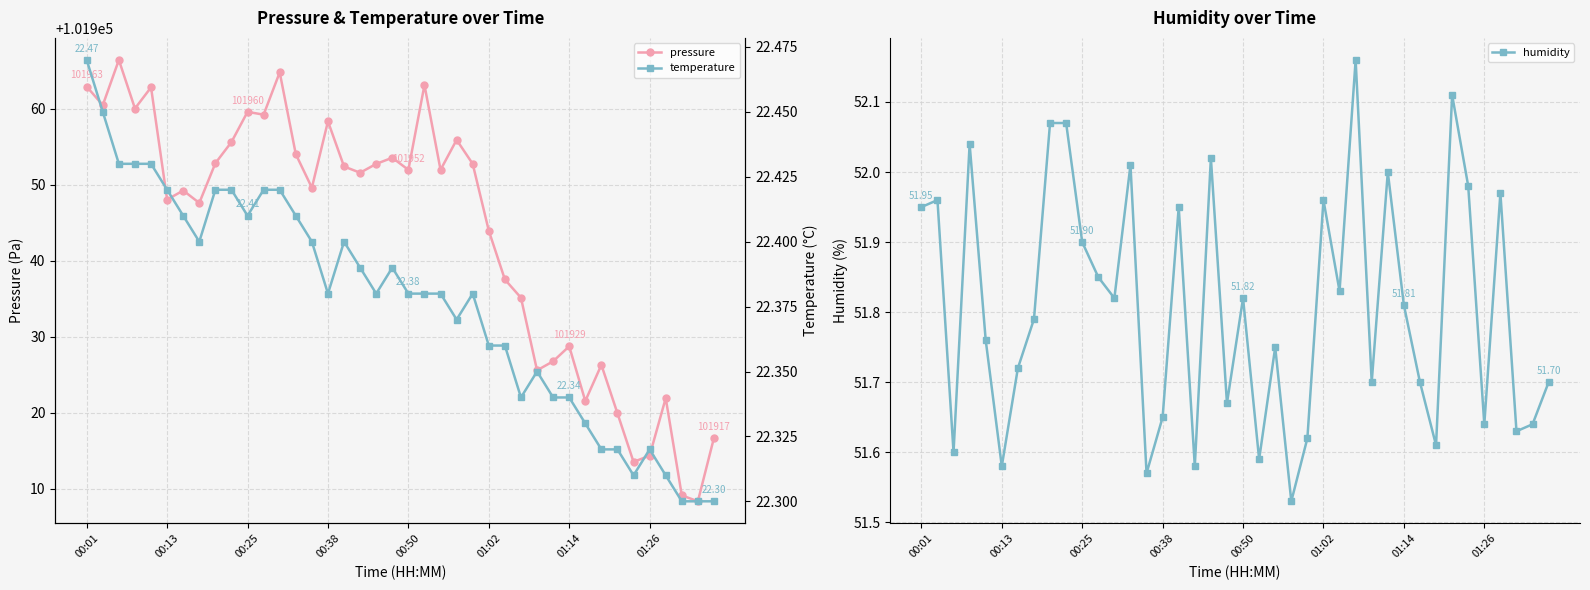

Where is humidity nearest to the value 51?

23